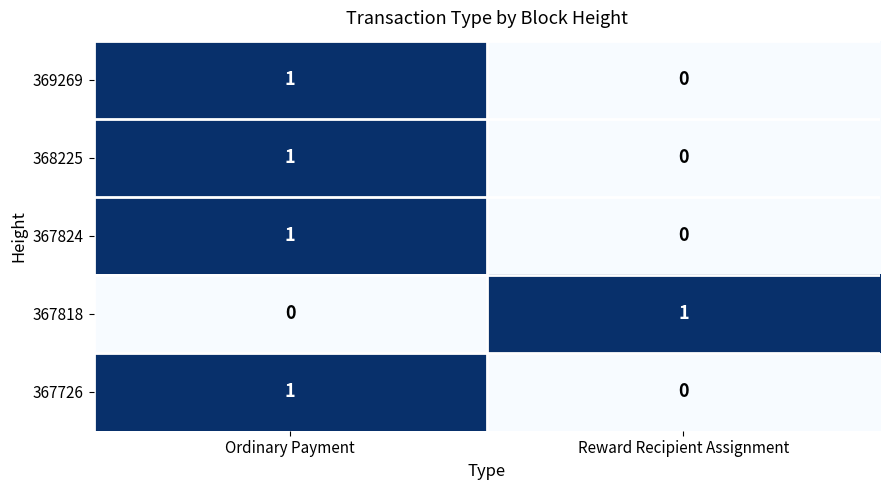

Reading right to left, what are all the values shown in this chart?

369269: 0	1
368225: 0	1
367824: 0	1
367818: 1	0
367726: 0	1